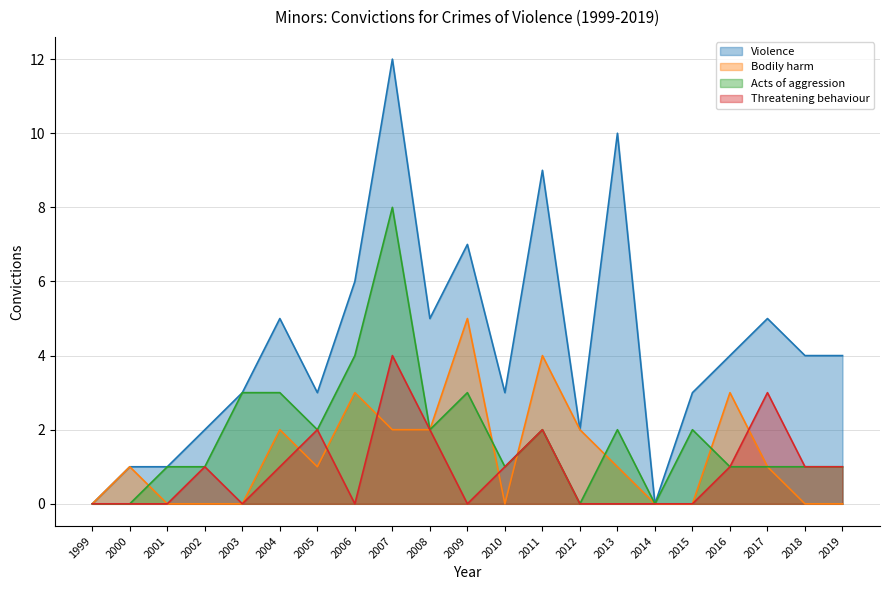

Reading left to right, what are all the values shown in this chart?

Violence: 0	1	1	2	3	5	3	6	12	5	7	3	9	2	10	0	3	4	5	4	4
Bodily harm: 0	1	0	0	0	2	1	3	2	2	5	0	4	2	1	0	0	3	1	0	0
Acts of aggression: 0	0	1	1	3	3	2	4	8	2	3	1	2	0	2	0	2	1	1	1	1
Threatening behaviour: 0	0	0	1	0	1	2	0	4	2	0	1	2	0	0	0	0	1	3	1	1